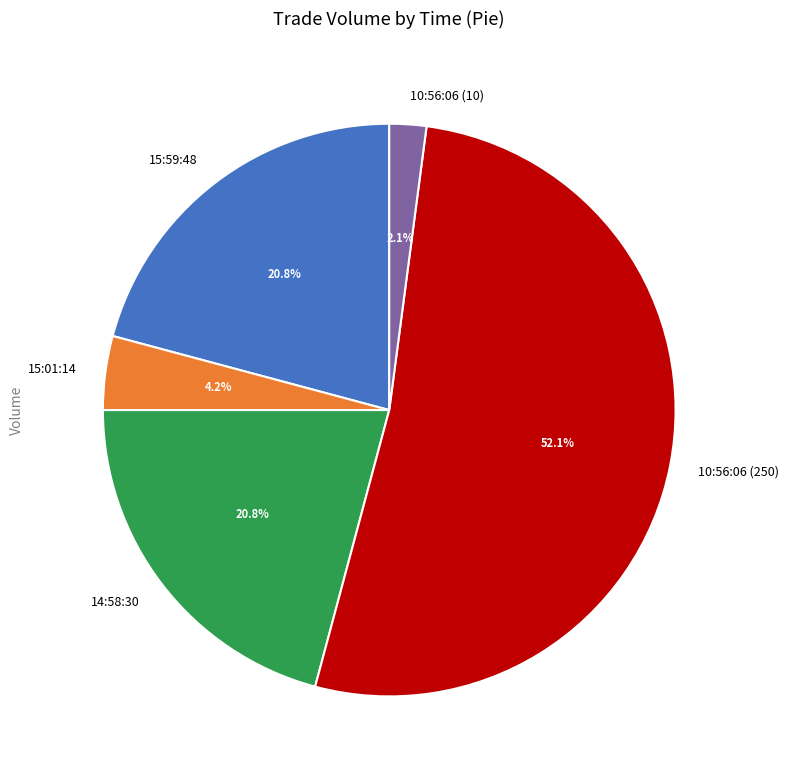

How many slices are in this pie chart?

5